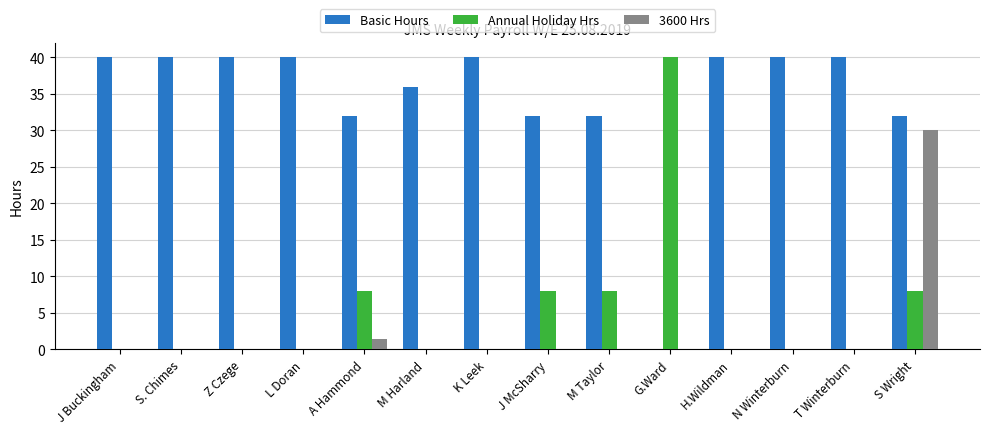

What is the total value across all series at J Buckingham?

40.0